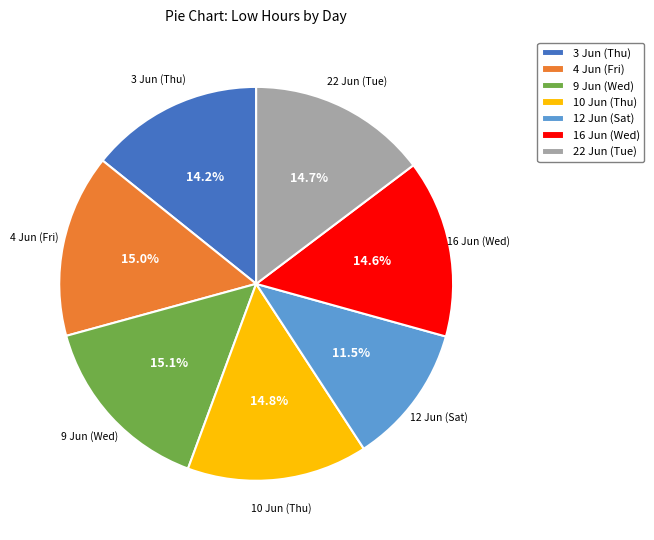

Which category has the smallest portion of the pie?

12 Jun (Sat)